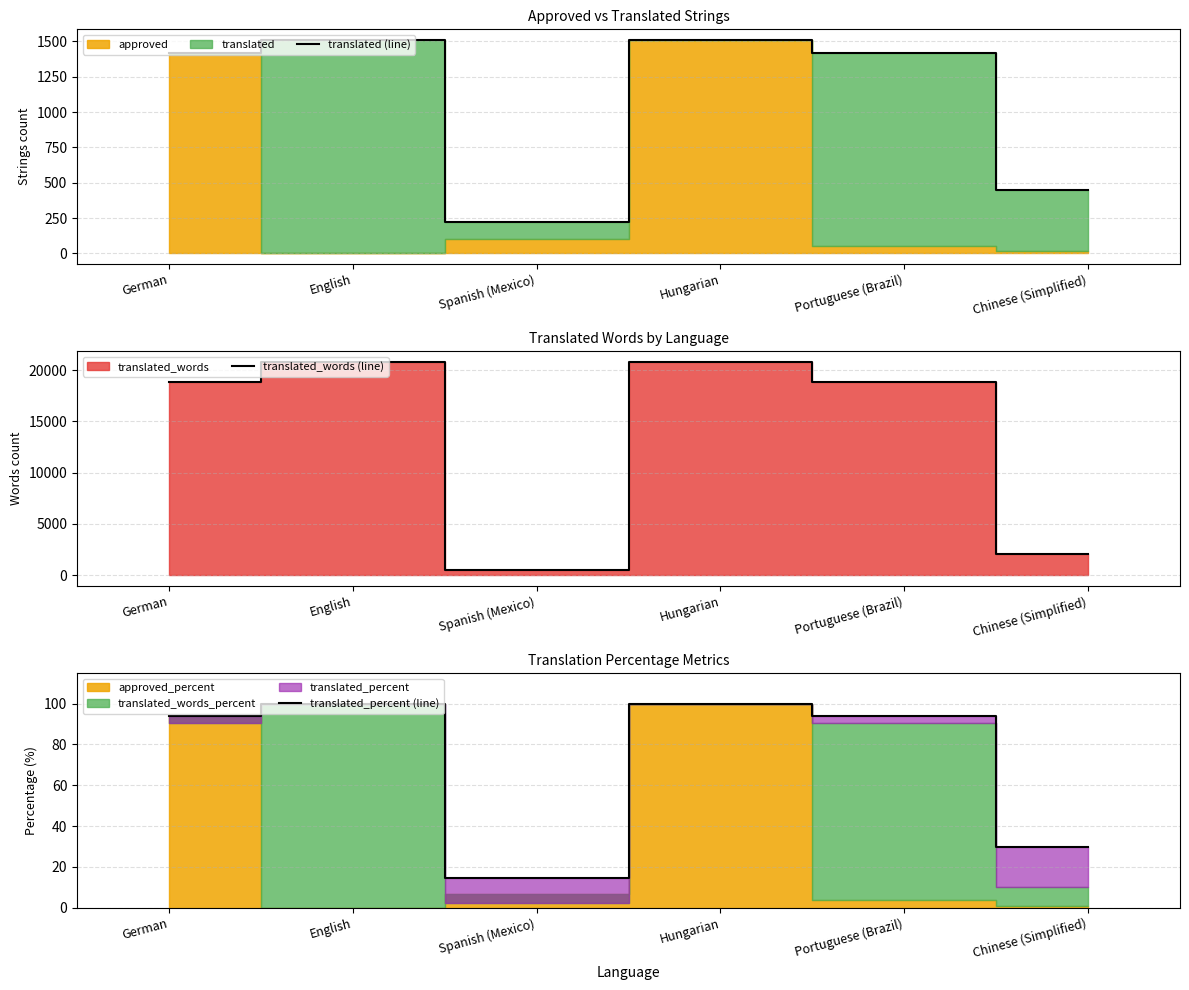

What is the difference between the translated_words (line) values at Spanish (Mexico) and Hungarian?

20325